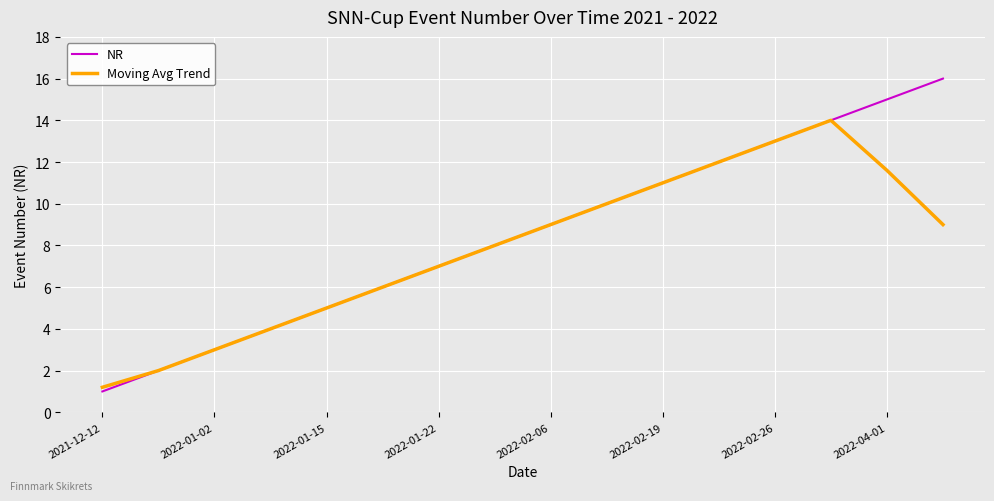

Which series has the widest spread of values?

NR